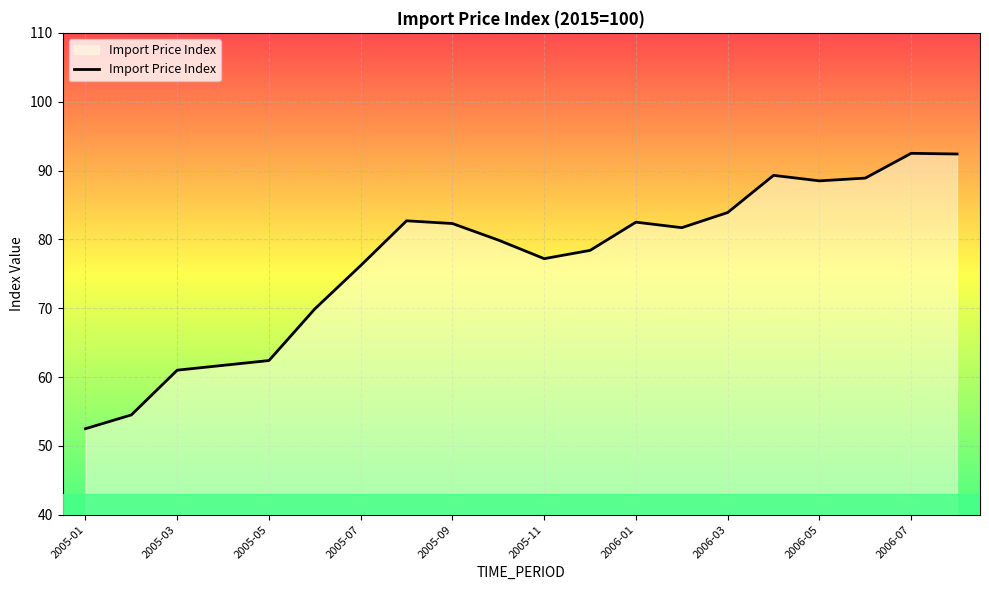

What is the maximum value shown in the chart?

92.5